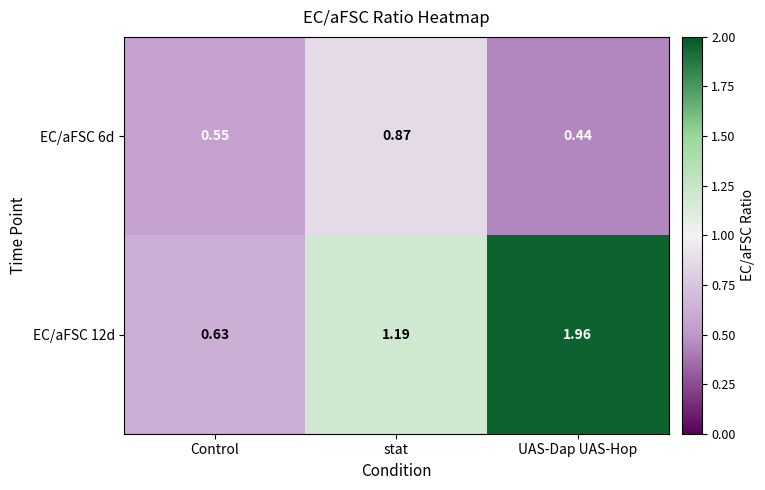

What is the spread (max minus min) of values at UAS-Dap UAS-Hop?

1.5